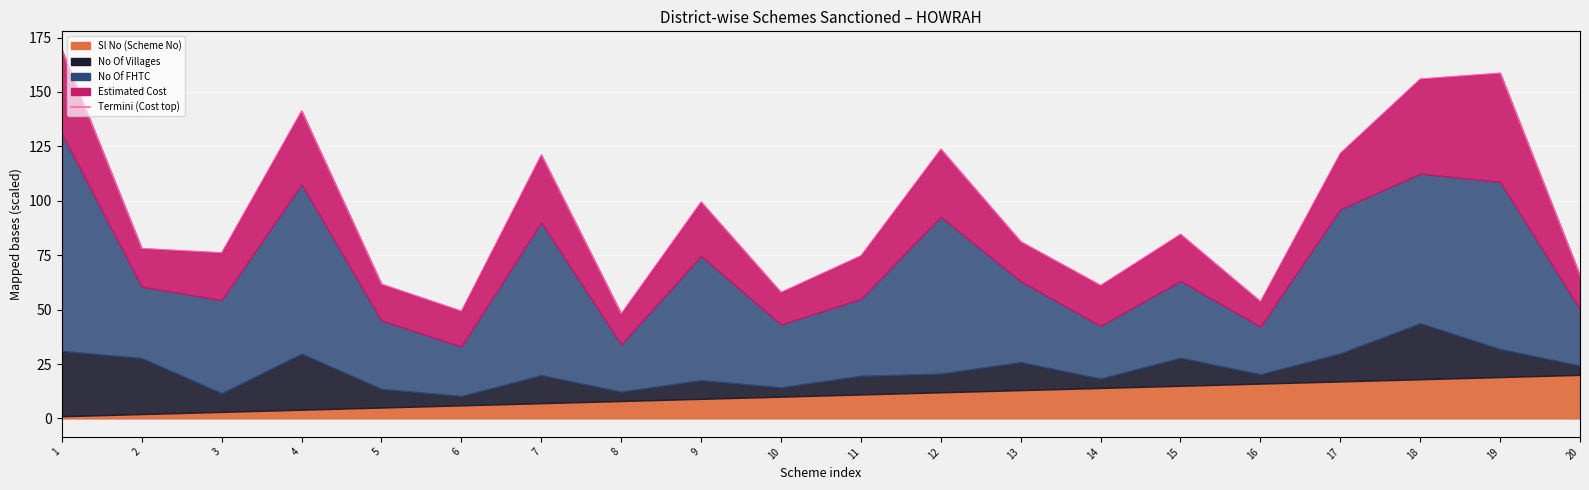

Which category has the highest value across all series?

1